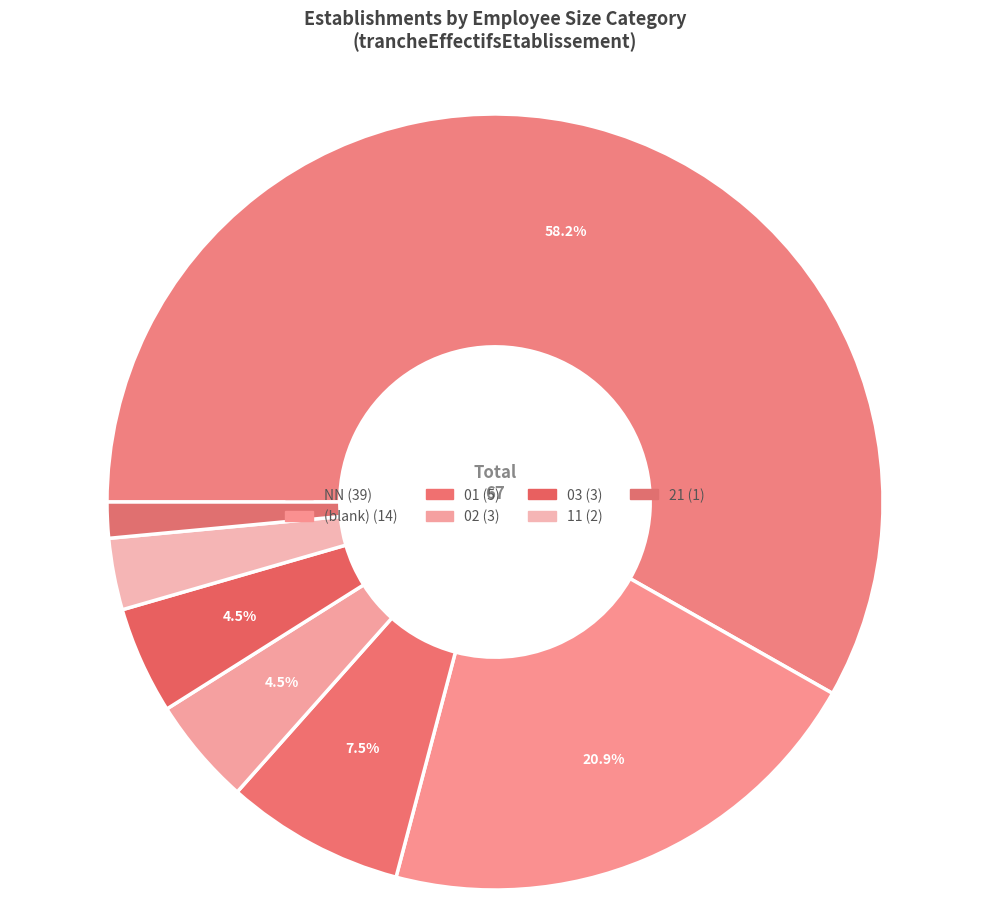

How many slices are in this pie chart?

7